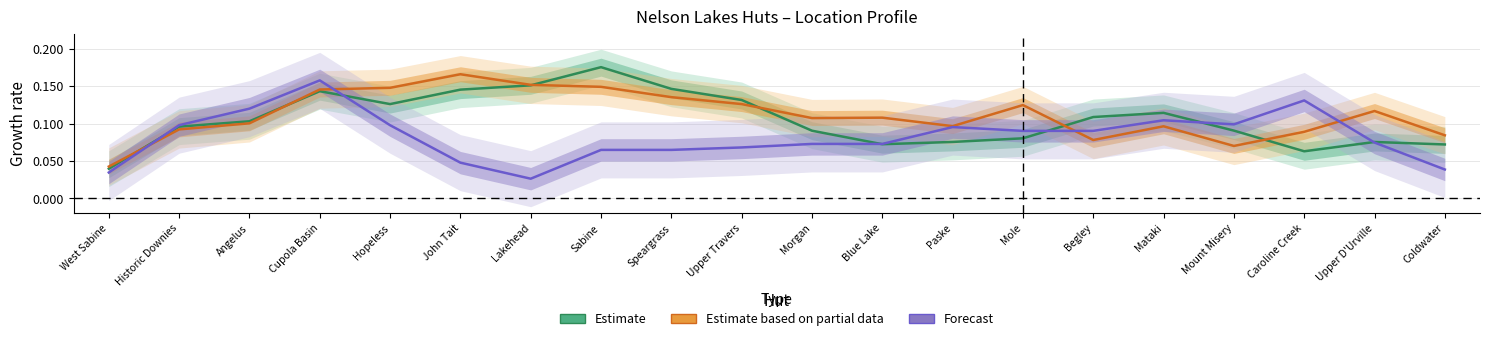

What position from the left is Cupola Basin?

4